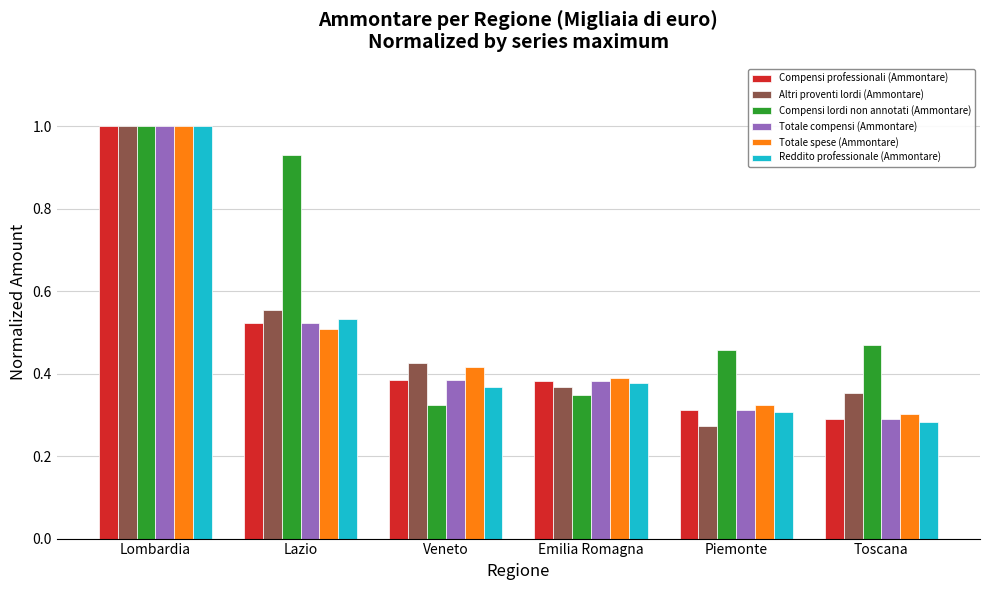

The Reddito professionale (Ammontare) series shows 0.2 at Lazio. True or false?

False